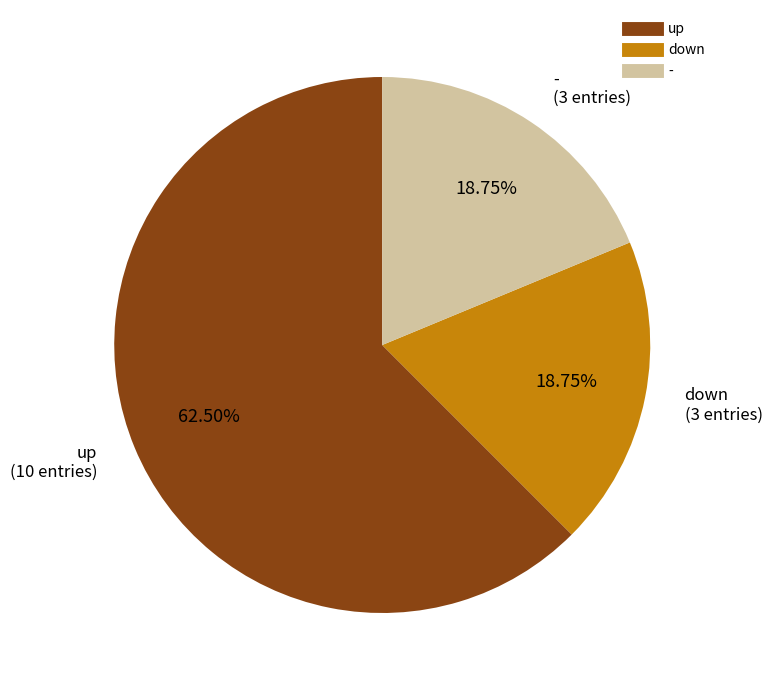

Approximately how many times larger is the value at down compared to -?

1.0